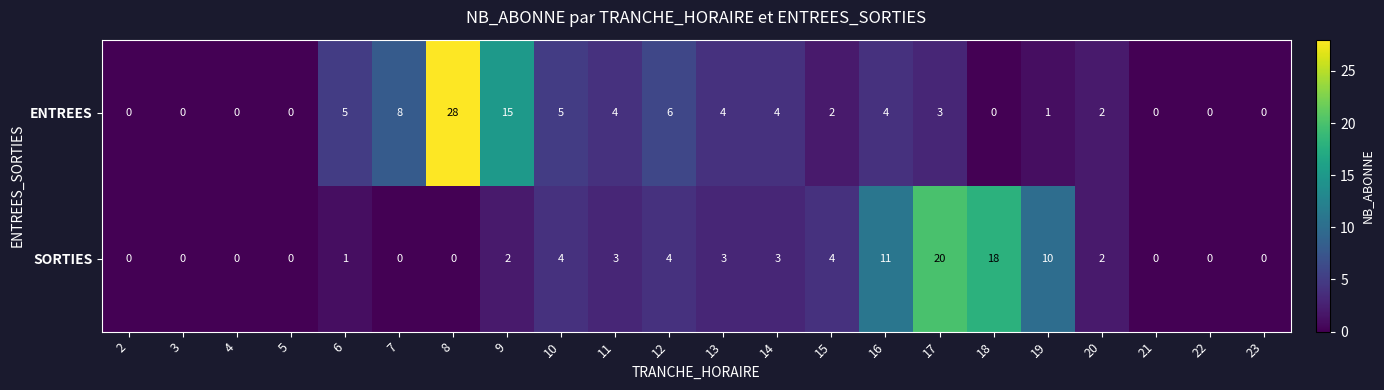

Where does the ENTREES series first go above 3?

6